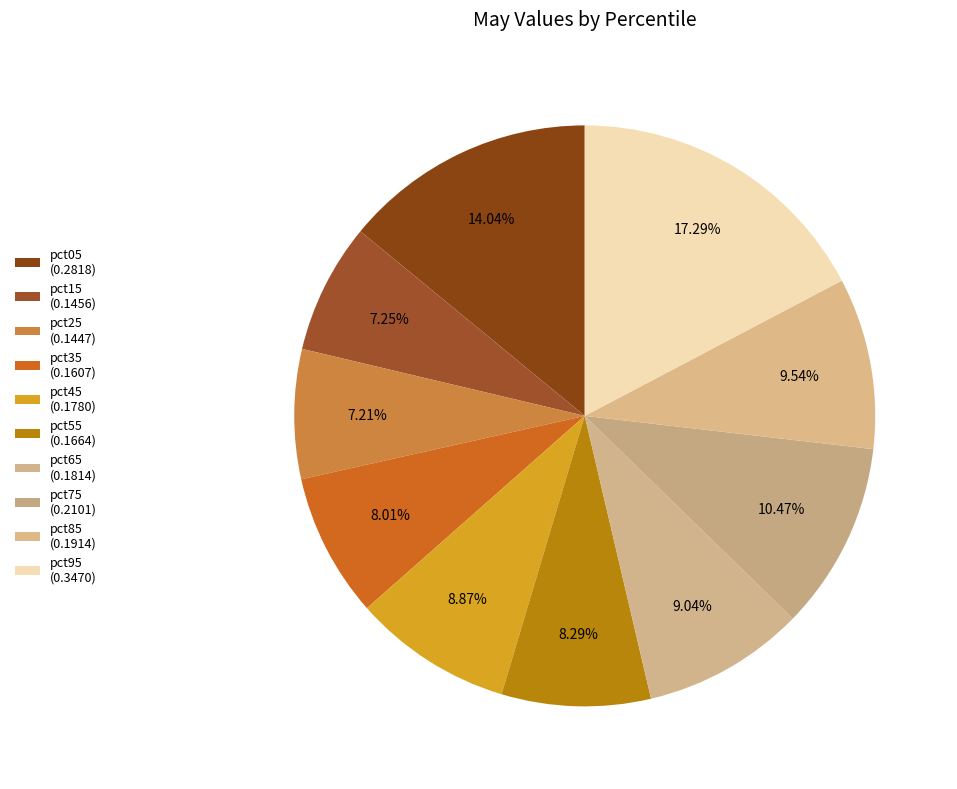

Count the number of slices in the pie.

10